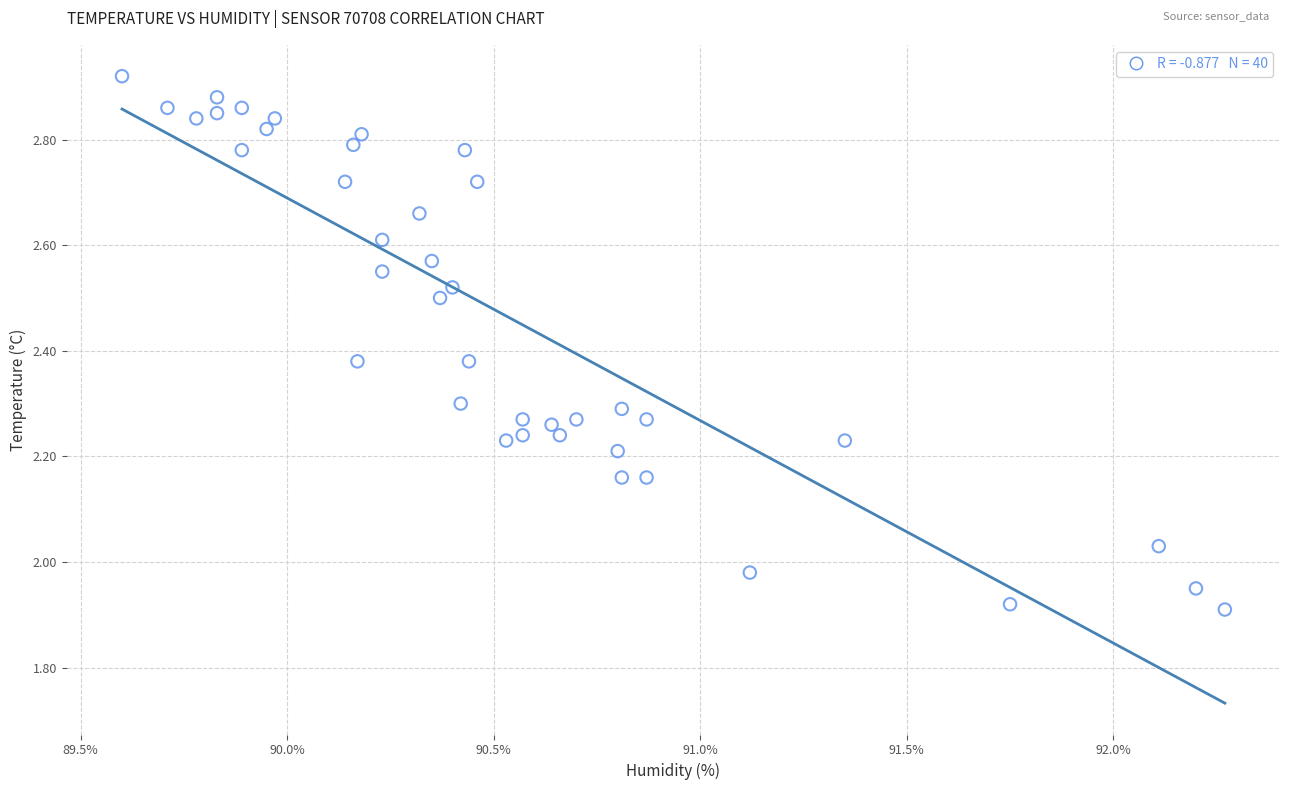

What is the range of Y values (max minus min)?

1.0